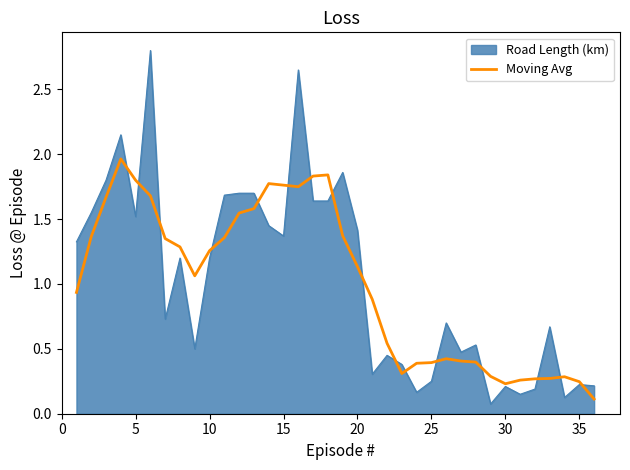

Rank the series by their maximum value, from highest to lowest.

Road Length (km), Moving Avg